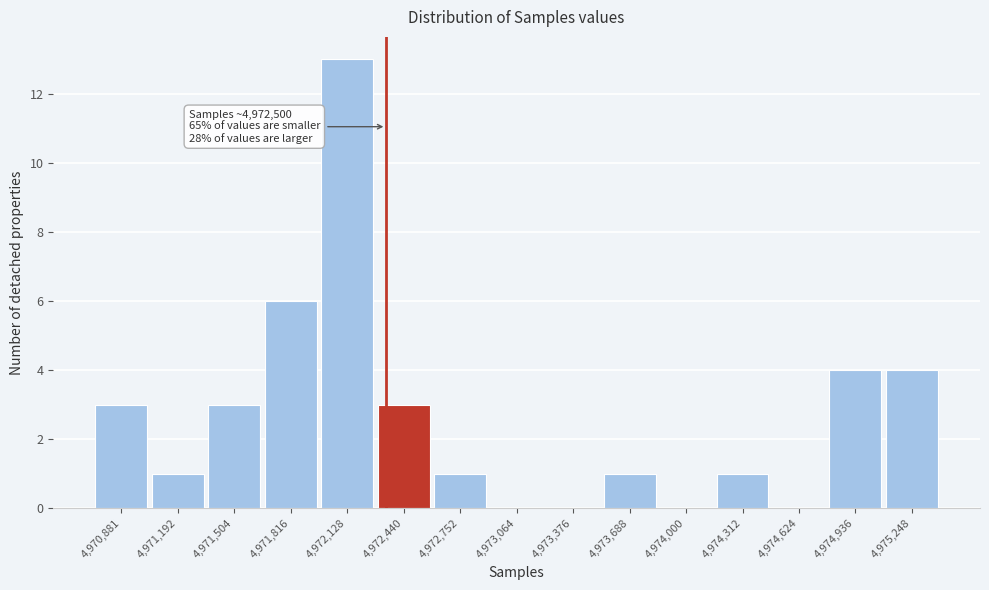

Reading right to left, transcribe all the data shown in this chart.

4,975,248=4	4,974,936=4	4,974,624=0	4,974,312=1	4,974,000=0	4,973,688=1	4,973,376=0	4,973,064=0	4,972,752=1	4,972,440=3	4,972,128=13	4,971,816=6	4,971,504=3	4,971,192=1	4,970,881=3